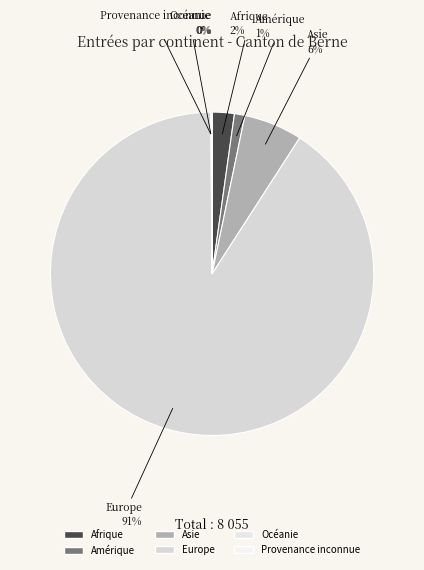

Is it true that Provenance inconnue is 0% of the pie?

True